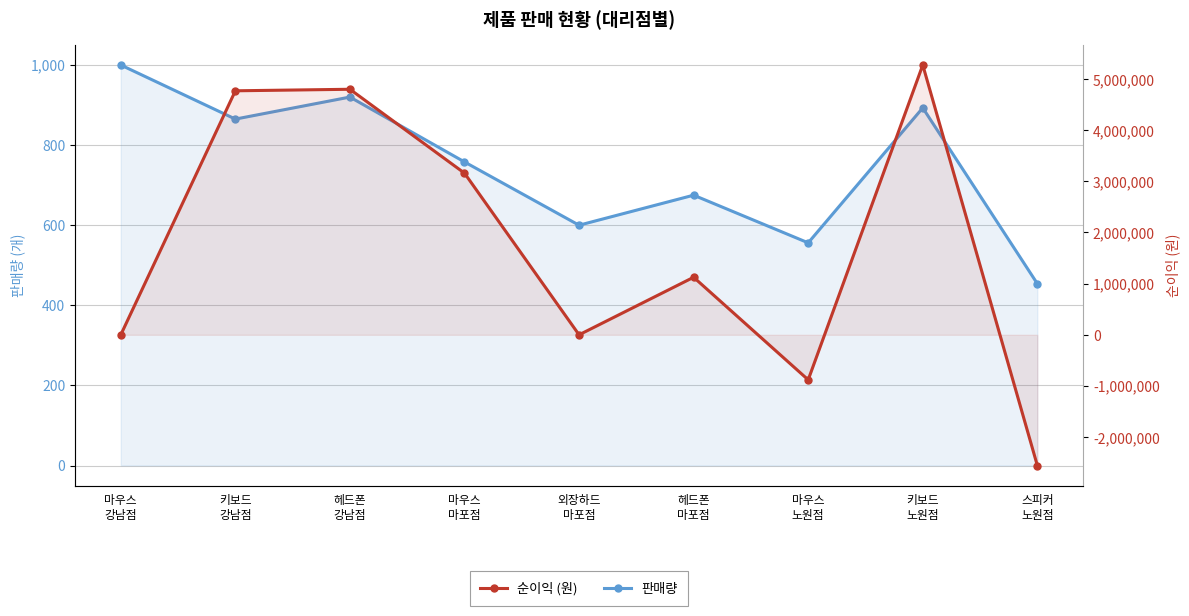

Reading left to right, what are all the values shown in this chart?

판매량: 1000	865	920	758	600	675	556	893	454
순이익 (원): 0	4770000	4800000	3160000	0	1125000	-880000	5274000	-2555000